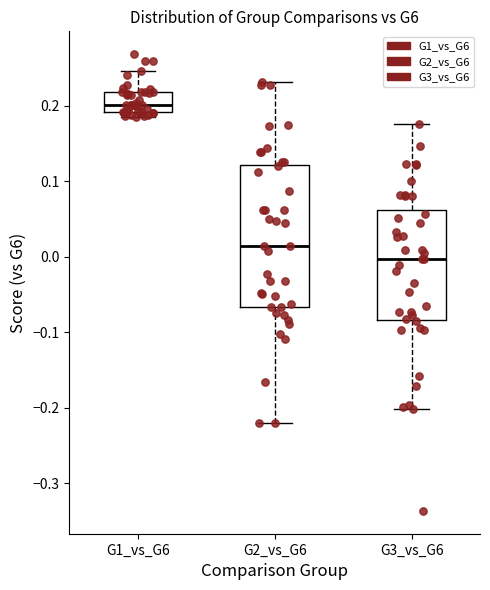

Which box is the tallest, from its lower edge to its upper edge?

G2_vs_G6